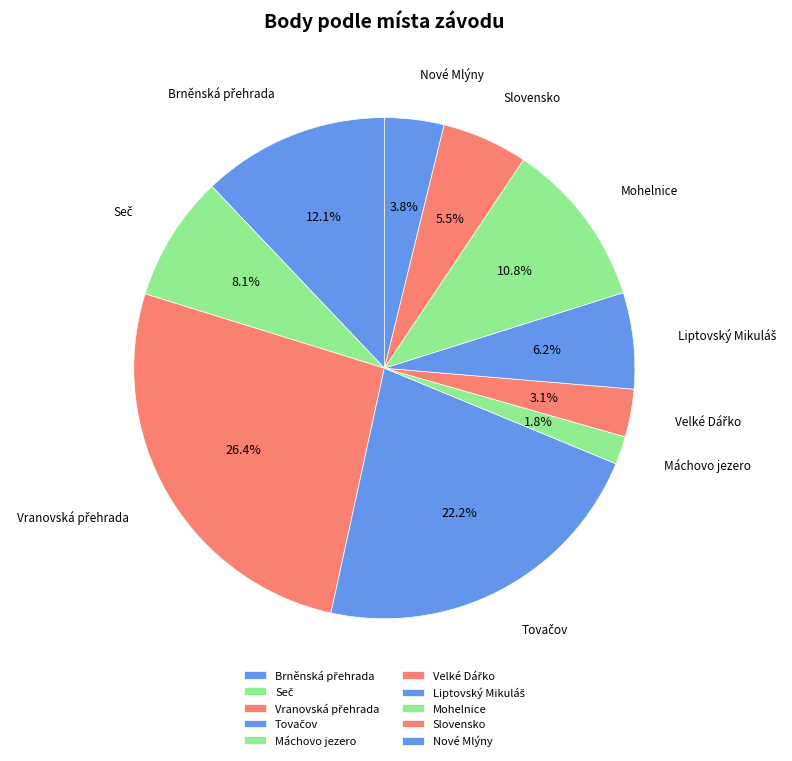

Is Slovensko the majority of the pie?

No